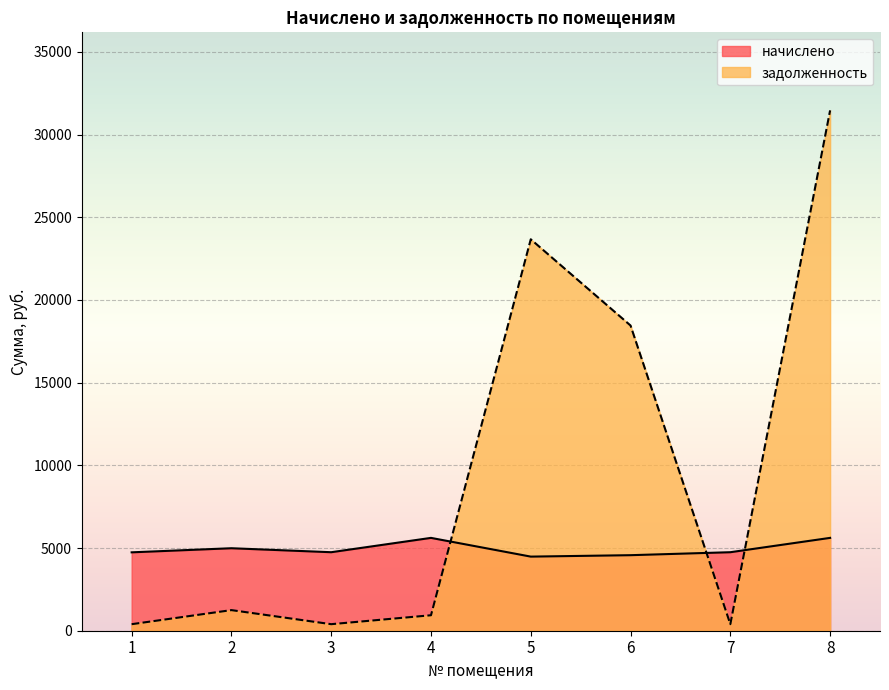

Rank the series by their average value, from highest to lowest.

задолженность, начислено